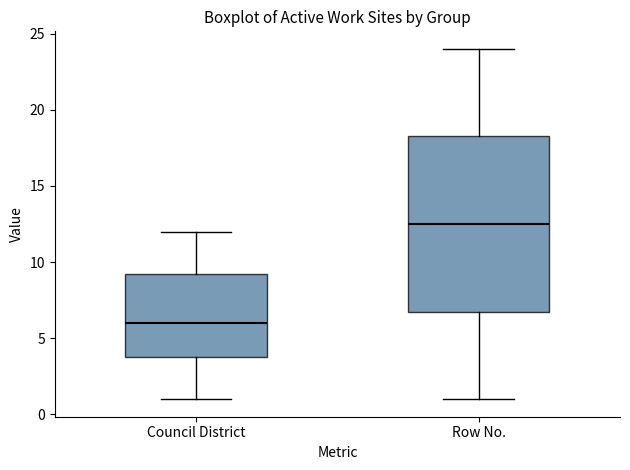

Reading left to right, transcribe this box plot: for each box, give where its median line is, the range the box spans, and where its two whiskers end, as read against the y-axis. The values are not printed on the chart, so give them approximately, as read against the axis.

Council District: median 6.0, box 4.0 to 9.5, whiskers 1.0 to 12.0
Row No.: median 12.5, box 7.0 to 18.5, whiskers 1.0 to 24.0